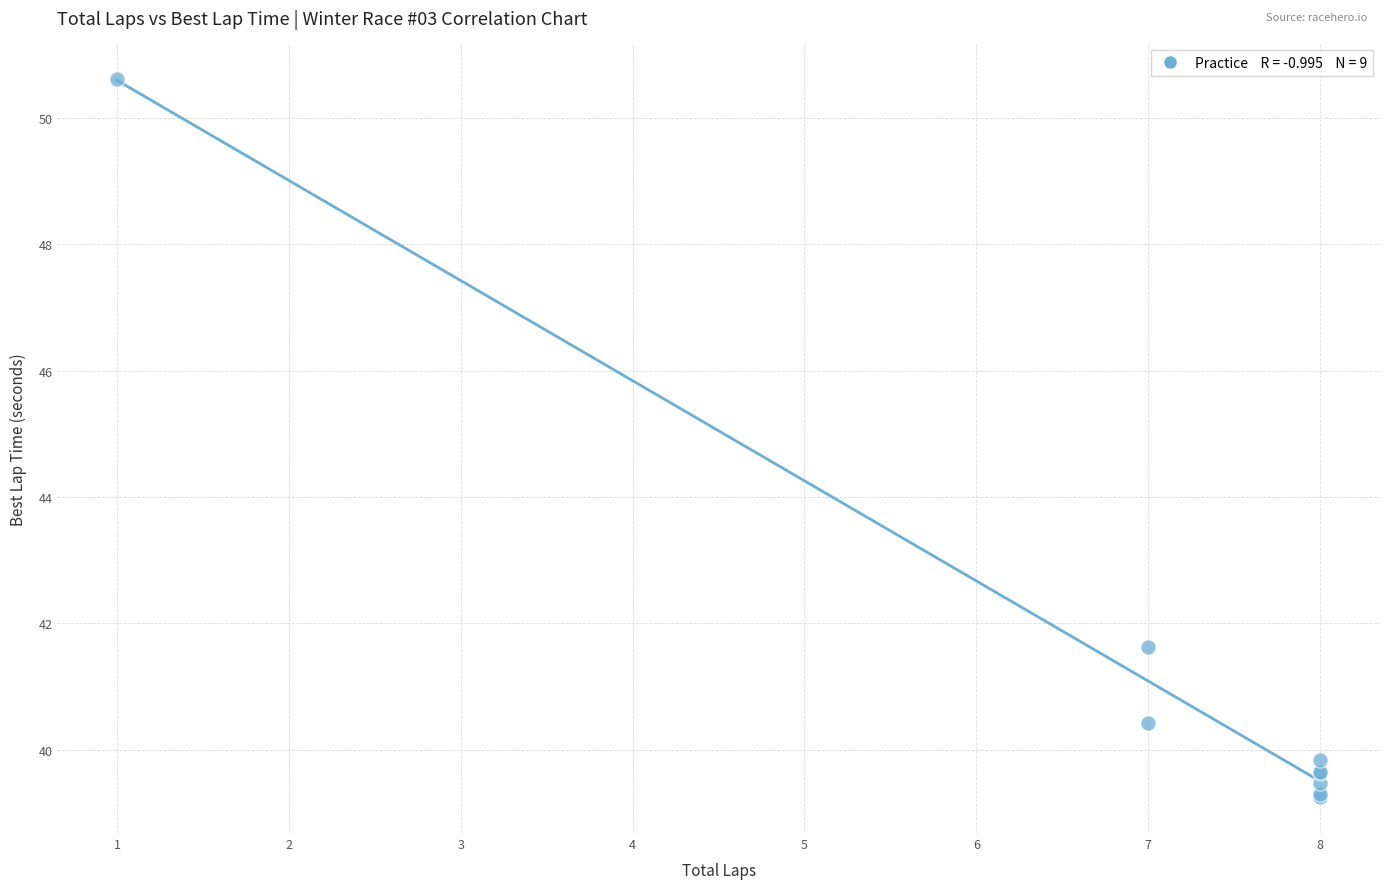

What Y value in the scatter plot is closest to 44?

41.6